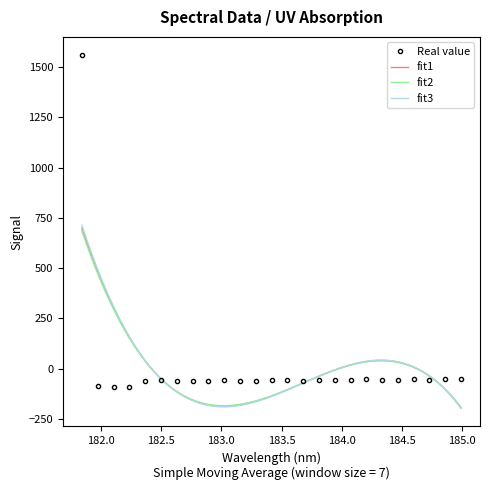

What is the label of the 20th point from the left?

184.3357763242